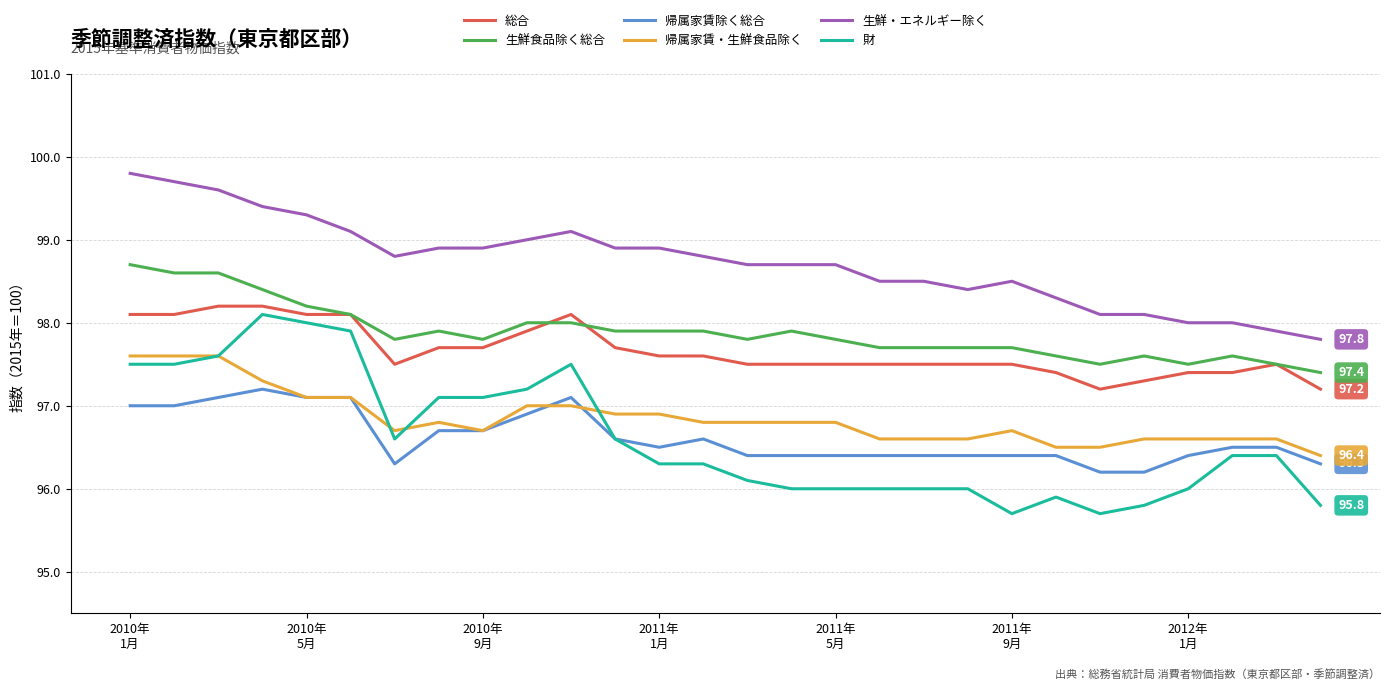

What is the sum of all 生鮮食品除く総合 values?

2740.8